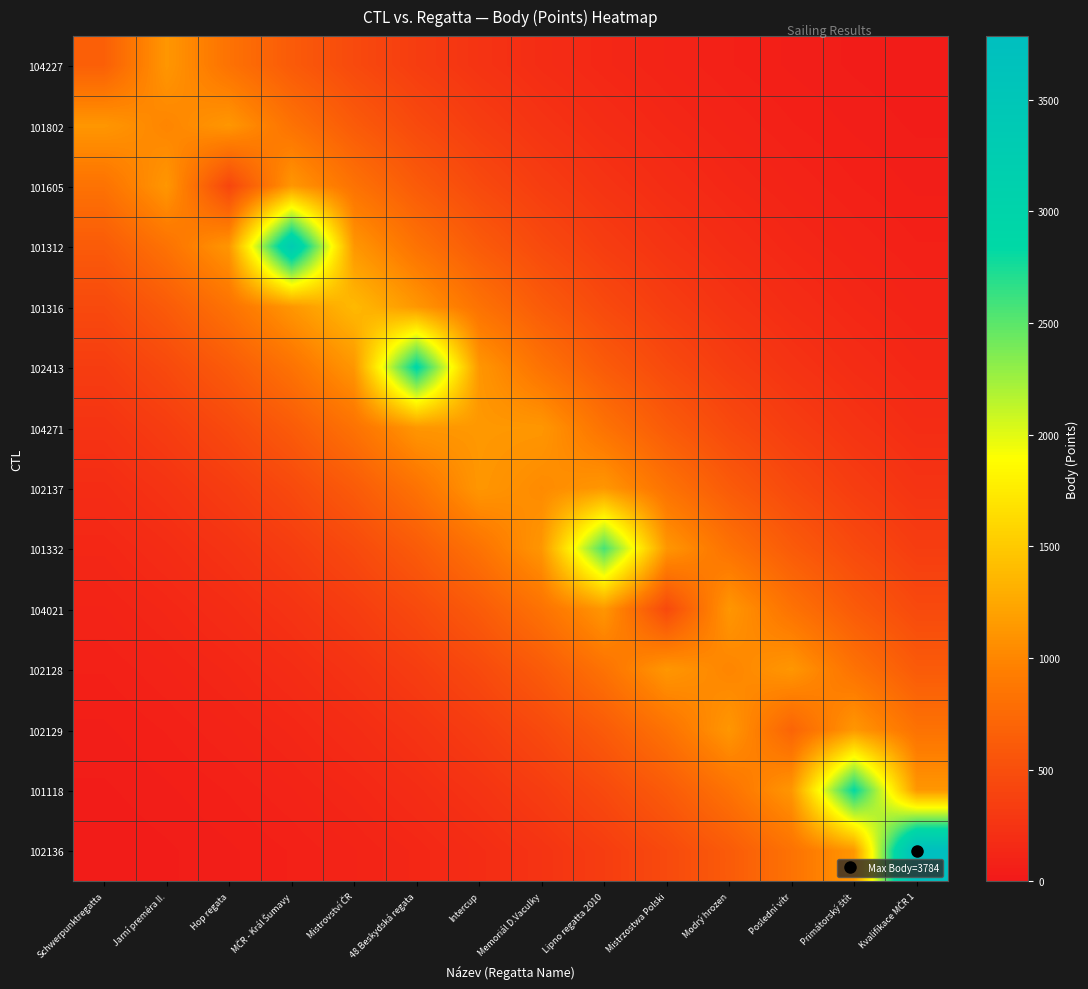

What is the difference between the highest and lowest values at Intercup?

944.6